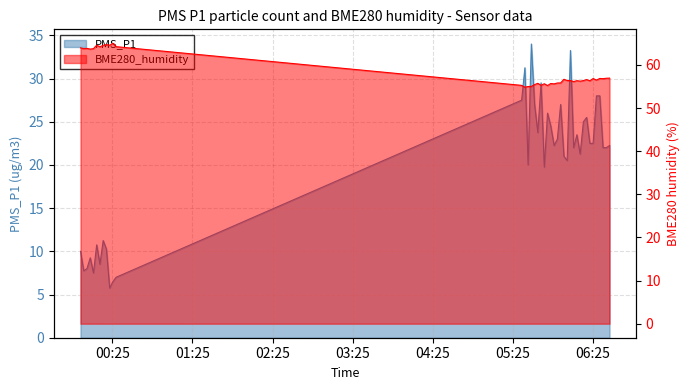

True or false: PMS_P1 and BME280_humidity intersect in this chart.

False